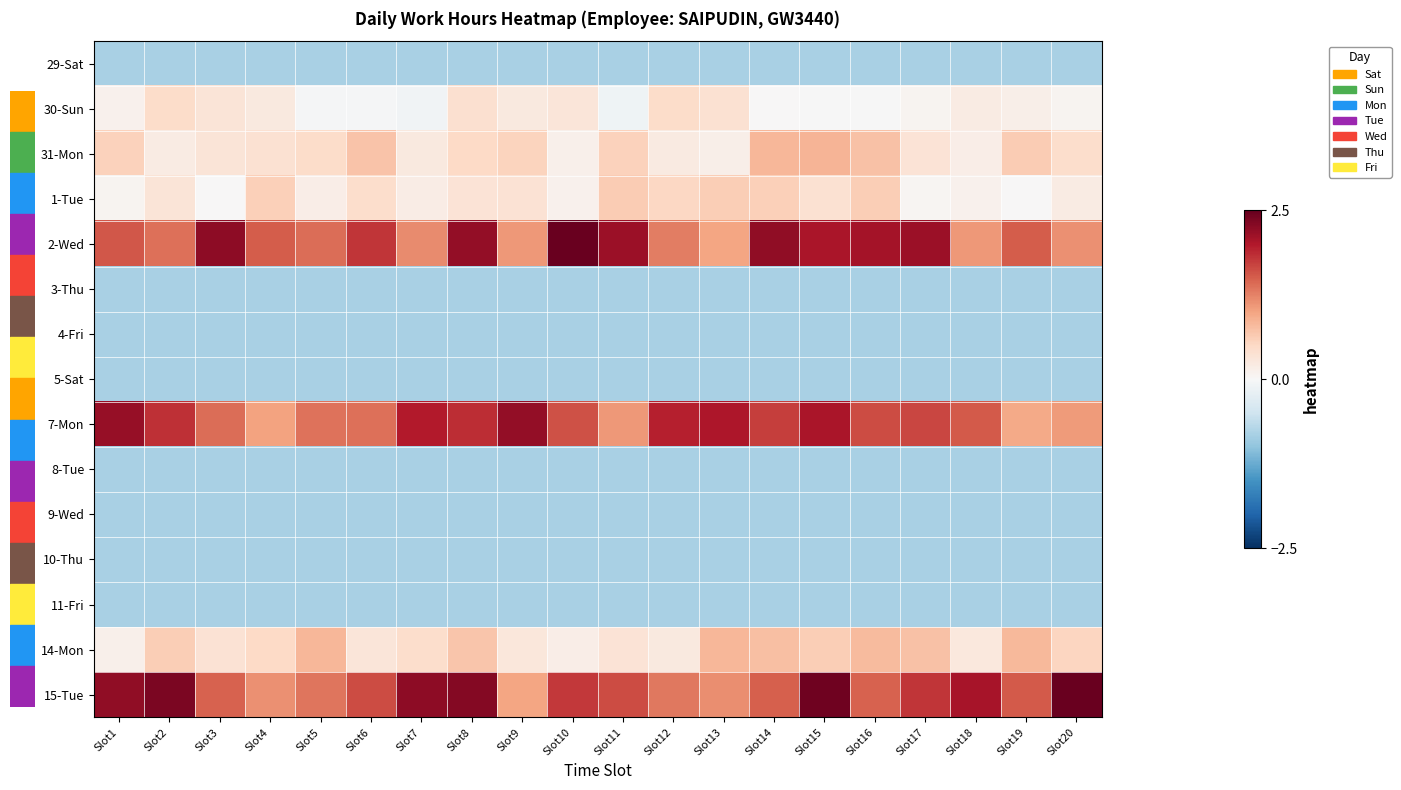

Reading left to right, list all the values displayed in this chart.

29-Sat: Slot1=-0.8	Slot2=-0.8	Slot3=-0.8	Slot4=-0.8	Slot5=-0.8	Slot6=-0.8	Slot7=-0.8	Slot8=-0.8	Slot9=-0.8	Slot10=-0.8	Slot11=-0.8	Slot12=-0.8	Slot13=-0.8	Slot14=-0.8	Slot15=-0.8	Slot16=-0.8	Slot17=-0.8	Slot18=-0.8	Slot19=-0.8	Slot20=-0.8
30-Sun: Slot1=0.1	Slot2=0.5	Slot3=0.3	Slot4=0.2	Slot5=-0.0	Slot6=-0.0	Slot7=-0.1	Slot8=0.4	Slot9=0.2	Slot10=0.3	Slot11=-0.1	Slot12=0.5	Slot13=0.4	Slot14=0.0	Slot15=-0.0	Slot16=-0.0	Slot17=0.1	Slot18=0.2	Slot19=0.1	Slot20=0.1
31-Mon: Slot1=0.6	Slot2=0.2	Slot3=0.3	Slot4=0.4	Slot5=0.5	Slot6=0.7	Slot7=0.3	Slot8=0.5	Slot9=0.6	Slot10=0.1	Slot11=0.6	Slot12=0.2	Slot13=0.1	Slot14=0.8	Slot15=0.8	Slot16=0.7	Slot17=0.3	Slot18=0.2	Slot19=0.6	Slot20=0.4
1-Tue: Slot1=0.1	Slot2=0.3	Slot3=0.0	Slot4=0.6	Slot5=0.2	Slot6=0.4	Slot7=0.2	Slot8=0.3	Slot9=0.4	Slot10=0.1	Slot11=0.6	Slot12=0.5	Slot13=0.6	Slot14=0.6	Slot15=0.4	Slot16=0.6	Slot17=0.0	Slot18=0.1	Slot19=0.0	Slot20=0.2
2-Wed: Slot1=1.6	Slot2=1.4	Slot3=2.2	Slot4=1.5	Slot5=1.4	Slot6=1.8	Slot7=1.2	Slot8=2.2	Slot9=1.1	Slot10=2.5	Slot11=2.1	Slot12=1.3	Slot13=1.0	Slot14=2.2	Slot15=2.0	Slot16=2.1	Slot17=2.1	Slot18=1.1	Slot19=1.5	Slot20=1.1
3-Thu: Slot1=-0.8	Slot2=-0.8	Slot3=-0.8	Slot4=-0.8	Slot5=-0.8	Slot6=-0.8	Slot7=-0.8	Slot8=-0.8	Slot9=-0.8	Slot10=-0.8	Slot11=-0.8	Slot12=-0.8	Slot13=-0.8	Slot14=-0.8	Slot15=-0.8	Slot16=-0.8	Slot17=-0.8	Slot18=-0.8	Slot19=-0.8	Slot20=-0.8
4-Fri: Slot1=-0.8	Slot2=-0.8	Slot3=-0.8	Slot4=-0.8	Slot5=-0.8	Slot6=-0.8	Slot7=-0.8	Slot8=-0.8	Slot9=-0.8	Slot10=-0.8	Slot11=-0.8	Slot12=-0.8	Slot13=-0.8	Slot14=-0.8	Slot15=-0.8	Slot16=-0.8	Slot17=-0.8	Slot18=-0.8	Slot19=-0.8	Slot20=-0.8
5-Sat: Slot1=-0.8	Slot2=-0.8	Slot3=-0.8	Slot4=-0.8	Slot5=-0.8	Slot6=-0.8	Slot7=-0.8	Slot8=-0.8	Slot9=-0.8	Slot10=-0.8	Slot11=-0.8	Slot12=-0.8	Slot13=-0.8	Slot14=-0.8	Slot15=-0.8	Slot16=-0.8	Slot17=-0.8	Slot18=-0.8	Slot19=-0.8	Slot20=-0.8
7-Mon: Slot1=2.2	Slot2=1.8	Slot3=1.4	Slot4=1.0	Slot5=1.4	Slot6=1.4	Slot7=2.0	Slot8=1.8	Slot9=2.2	Slot10=1.6	Slot11=1.1	Slot12=1.9	Slot13=2.0	Slot14=1.7	Slot15=2.0	Slot16=1.6	Slot17=1.7	Slot18=1.5	Slot19=0.9	Slot20=1.1
8-Tue: Slot1=-0.8	Slot2=-0.8	Slot3=-0.8	Slot4=-0.8	Slot5=-0.8	Slot6=-0.8	Slot7=-0.8	Slot8=-0.8	Slot9=-0.8	Slot10=-0.8	Slot11=-0.8	Slot12=-0.8	Slot13=-0.8	Slot14=-0.8	Slot15=-0.8	Slot16=-0.8	Slot17=-0.8	Slot18=-0.8	Slot19=-0.8	Slot20=-0.8
9-Wed: Slot1=-0.8	Slot2=-0.8	Slot3=-0.8	Slot4=-0.8	Slot5=-0.8	Slot6=-0.8	Slot7=-0.8	Slot8=-0.8	Slot9=-0.8	Slot10=-0.8	Slot11=-0.8	Slot12=-0.8	Slot13=-0.8	Slot14=-0.8	Slot15=-0.8	Slot16=-0.8	Slot17=-0.8	Slot18=-0.8	Slot19=-0.8	Slot20=-0.8
10-Thu: Slot1=-0.8	Slot2=-0.8	Slot3=-0.8	Slot4=-0.8	Slot5=-0.8	Slot6=-0.8	Slot7=-0.8	Slot8=-0.8	Slot9=-0.8	Slot10=-0.8	Slot11=-0.8	Slot12=-0.8	Slot13=-0.8	Slot14=-0.8	Slot15=-0.8	Slot16=-0.8	Slot17=-0.8	Slot18=-0.8	Slot19=-0.8	Slot20=-0.8
11-Fri: Slot1=-0.8	Slot2=-0.8	Slot3=-0.8	Slot4=-0.8	Slot5=-0.8	Slot6=-0.8	Slot7=-0.8	Slot8=-0.8	Slot9=-0.8	Slot10=-0.8	Slot11=-0.8	Slot12=-0.8	Slot13=-0.8	Slot14=-0.8	Slot15=-0.8	Slot16=-0.8	Slot17=-0.8	Slot18=-0.8	Slot19=-0.8	Slot20=-0.8
14-Mon: Slot1=0.1	Slot2=0.6	Slot3=0.4	Slot4=0.5	Slot5=0.8	Slot6=0.3	Slot7=0.4	Slot8=0.7	Slot9=0.3	Slot10=0.2	Slot11=0.3	Slot12=0.2	Slot13=0.8	Slot14=0.7	Slot15=0.6	Slot16=0.8	Slot17=0.7	Slot18=0.3	Slot19=0.8	Slot20=0.5
15-Tue: Slot1=2.2	Slot2=2.4	Slot3=1.5	Slot4=1.2	Slot5=1.3	Slot6=1.6	Slot7=2.2	Slot8=2.3	Slot9=1.0	Slot10=1.8	Slot11=1.6	Slot12=1.3	Slot13=1.2	Slot14=1.5	Slot15=2.4	Slot16=1.5	Slot17=1.8	Slot18=2.1	Slot19=1.5	Slot20=2.5